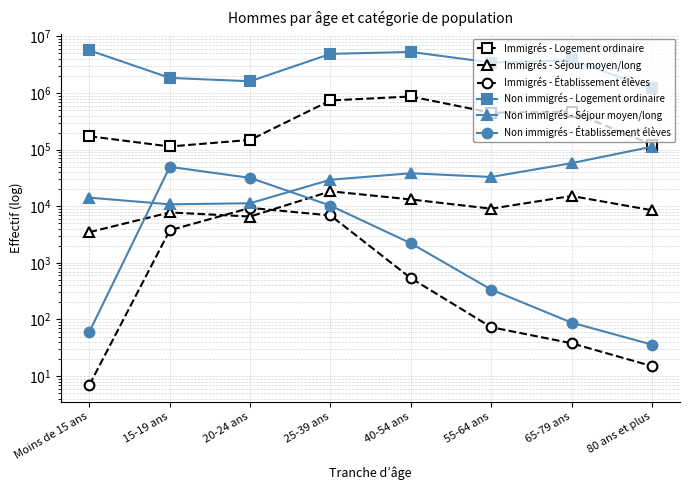

What are all the series names shown in the legend?

Immigrés - Logement ordinaire, Immigrés - Séjour moyen/long, Immigrés - Établissement élèves, Non immigrés - Logement ordinaire, Non immigrés - Séjour moyen/long, Non immigrés - Établissement élèves